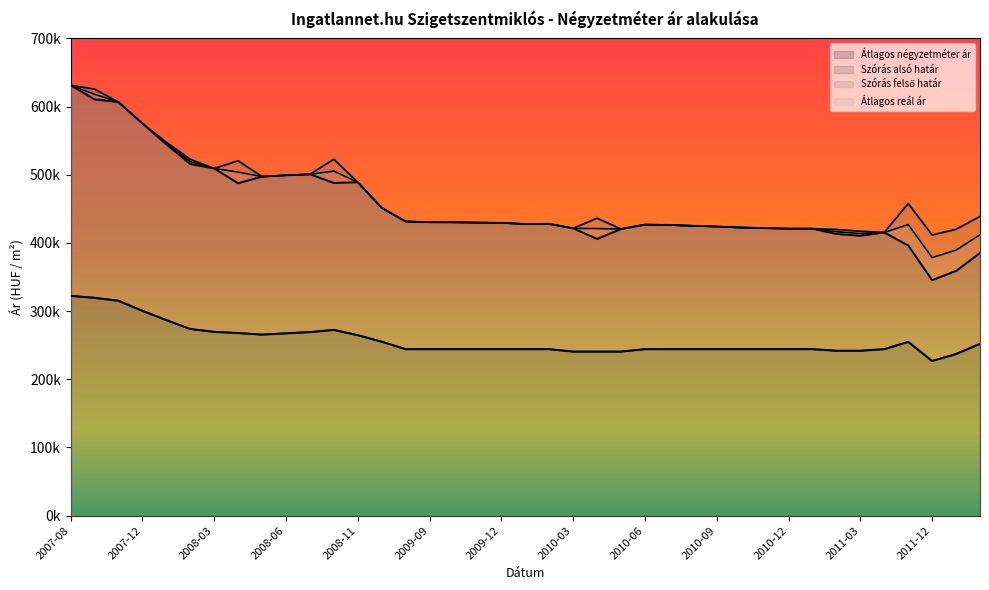

What is the difference between the maximum and minimum values in the Szórás alsó határ series?

285885